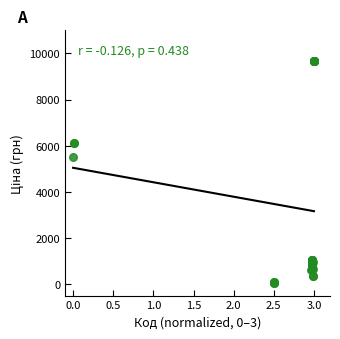

What Y value in the scatter plot is closest to 4859?

5497.3